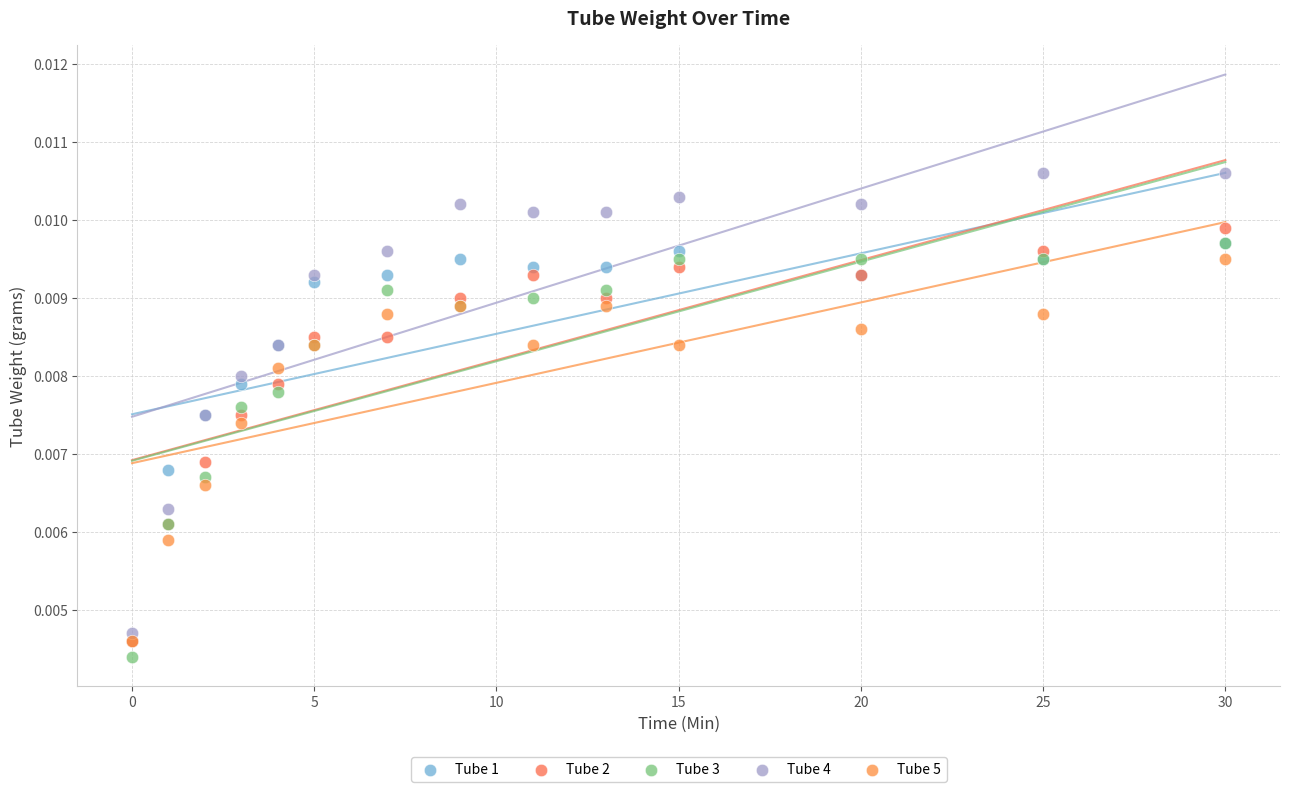

Which series contains the lowest Y value?

Tube 3